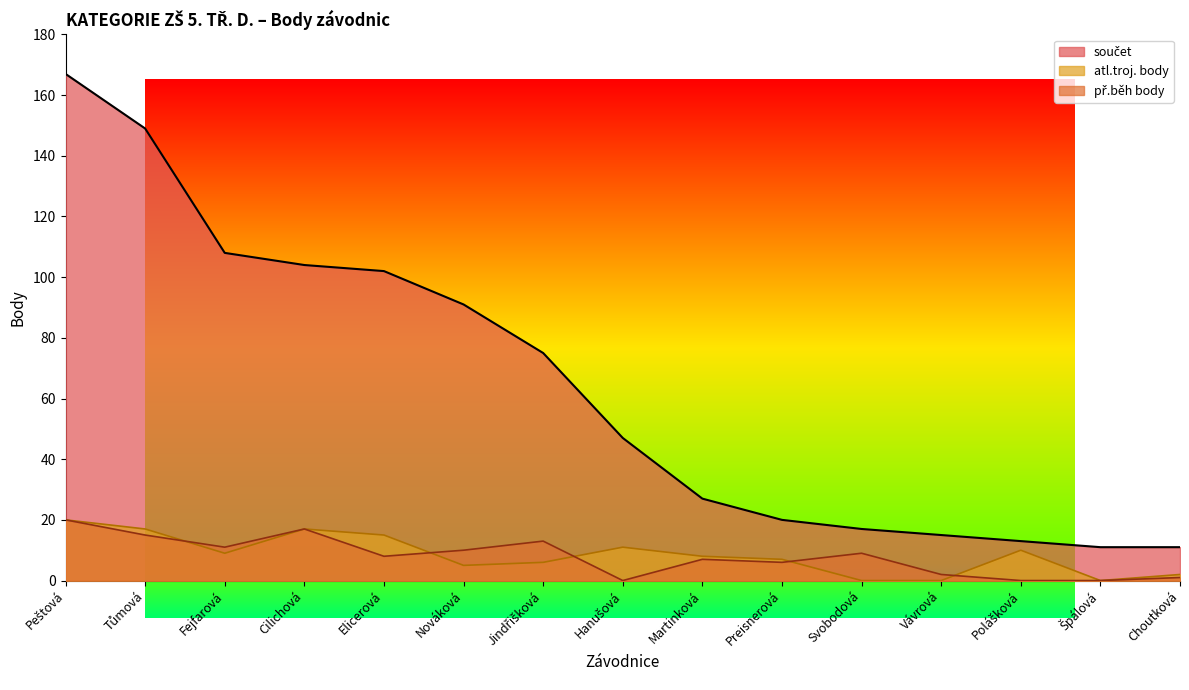

True or false: př.běh body has more than 0 interior local peaks.

True